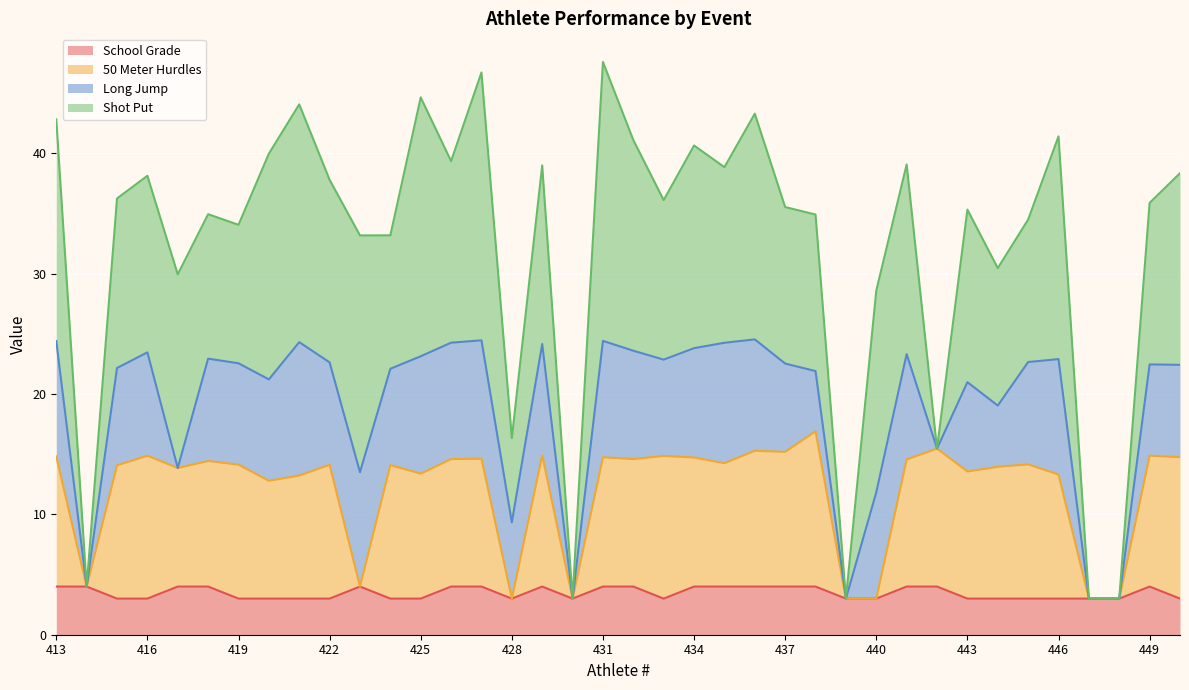

Is it true that 50 Meter Hurdles equals 15.2 at 437?

True